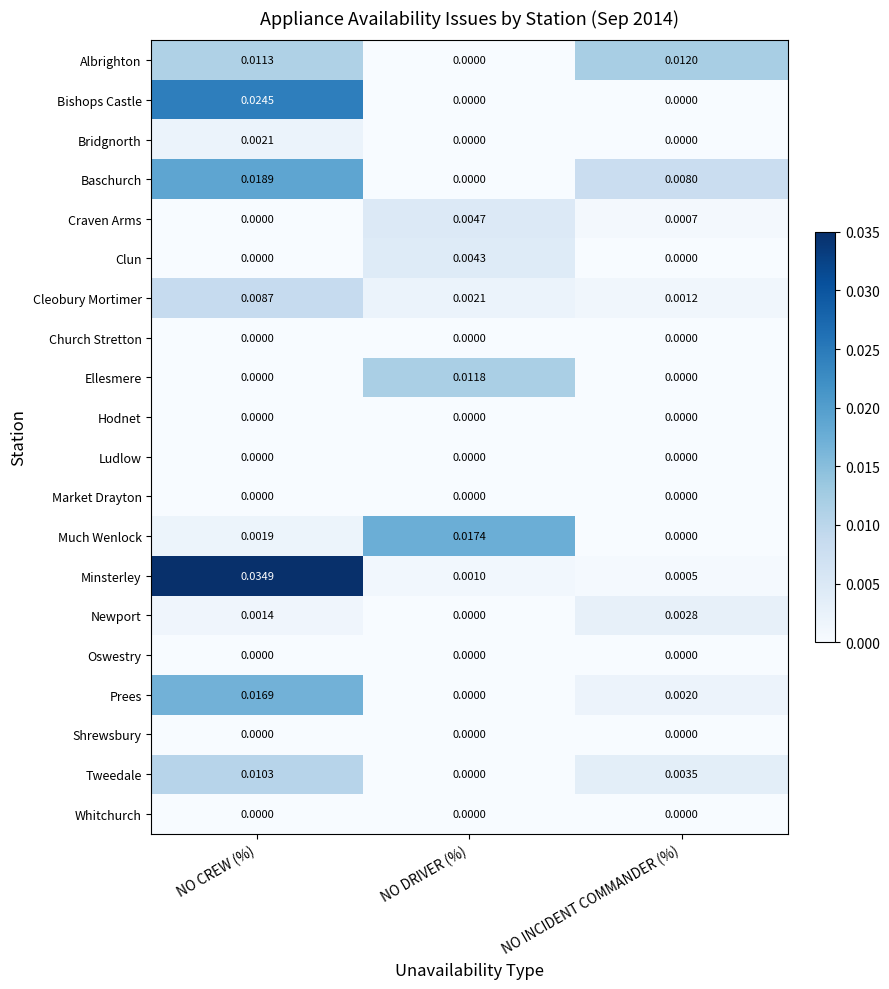

At which label does Craven Arms reach its peak?

NO DRIVER (%)